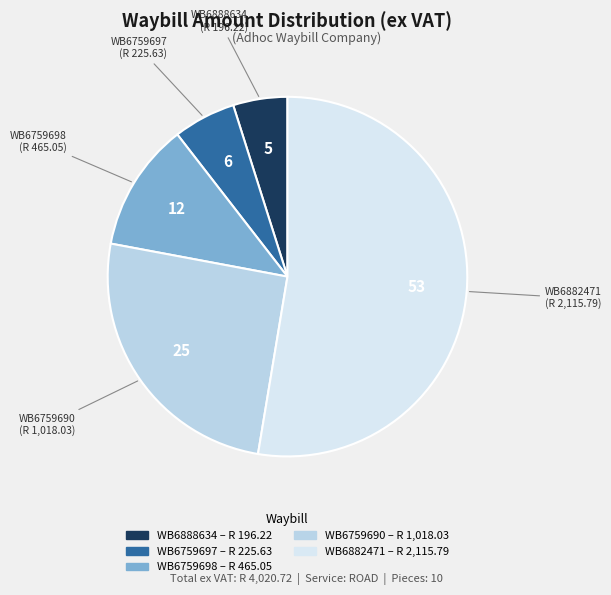

Rank the categories by value from lowest to highest.

WB6888634, WB6759697, WB6759698, WB6759690, WB6882471